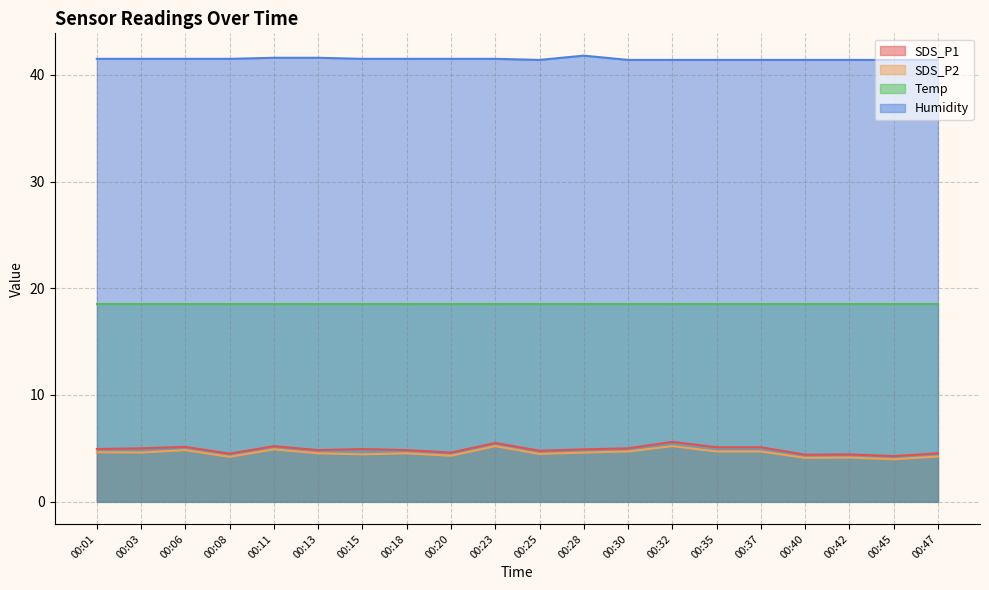

Which series changed the most between 00:13 and 00:18?

Humidity